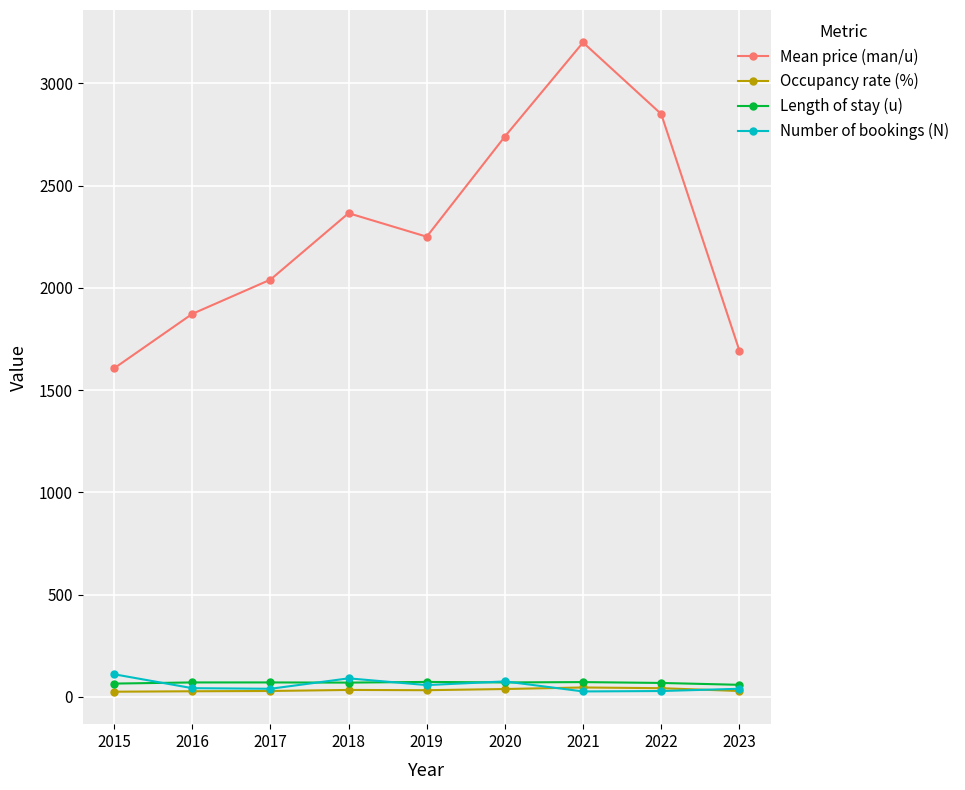

Which series changed the most between 2017 and 2021?

Mean price (man/u)